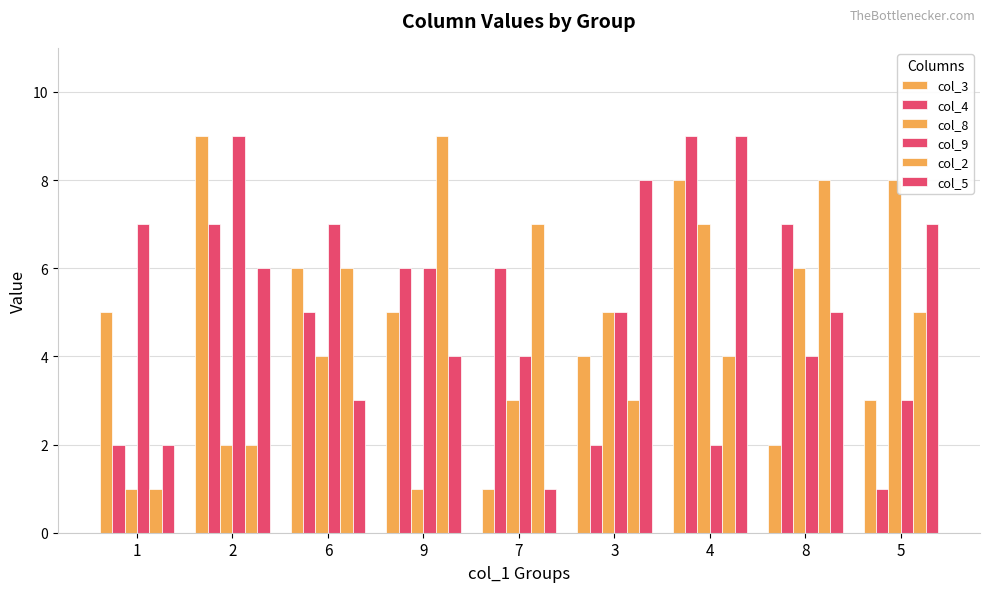

Reading left to right, what are all the values shown in this chart?

col_3: 5	9	6	5	1	4	8	2	3
col_4: 2	7	5	6	6	2	9	7	1
col_8: 1	2	4	1	3	5	7	6	8
col_9: 7	9	7	6	4	5	2	4	3
col_2: 1	2	6	9	7	3	4	8	5
col_5: 2	6	3	4	1	8	9	5	7